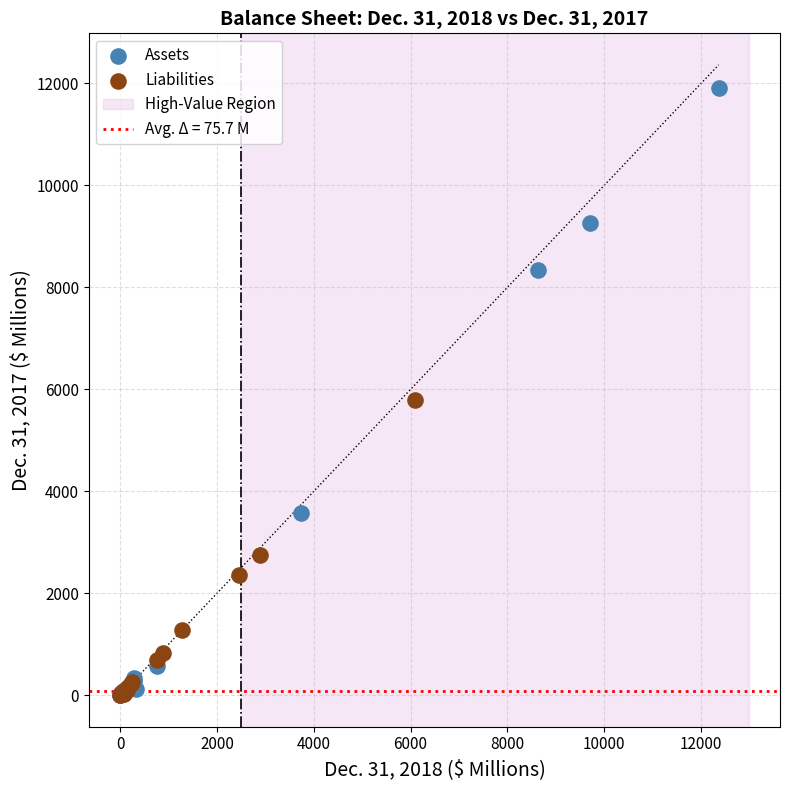

Which series has the largest Y range (max minus min)?

Assets